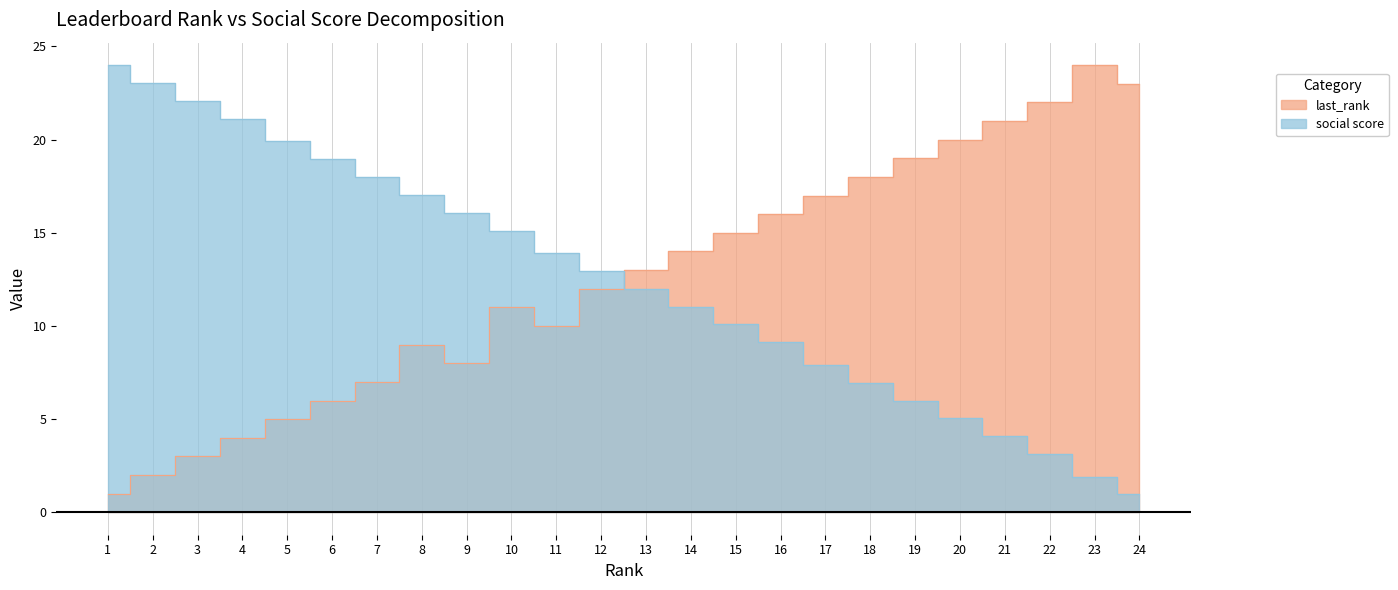

Does the chart display data point markers on the line(s)?

No